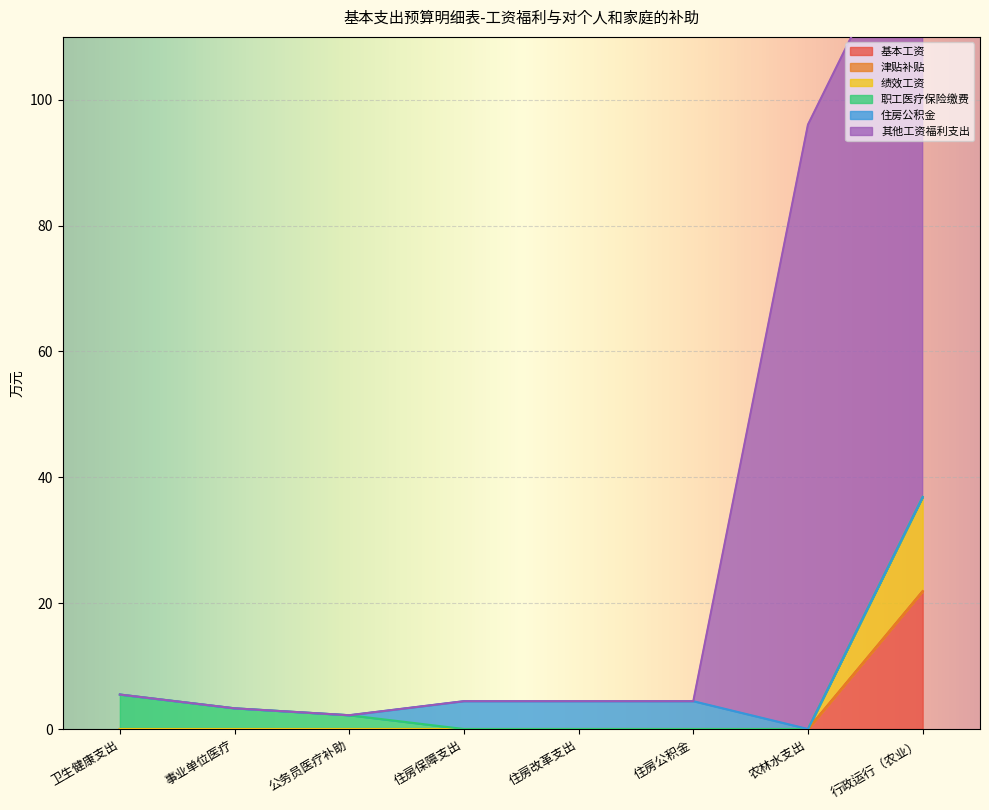

What is the difference between the second highest and second lowest values in the 其他工资福利支出 series?

92.8